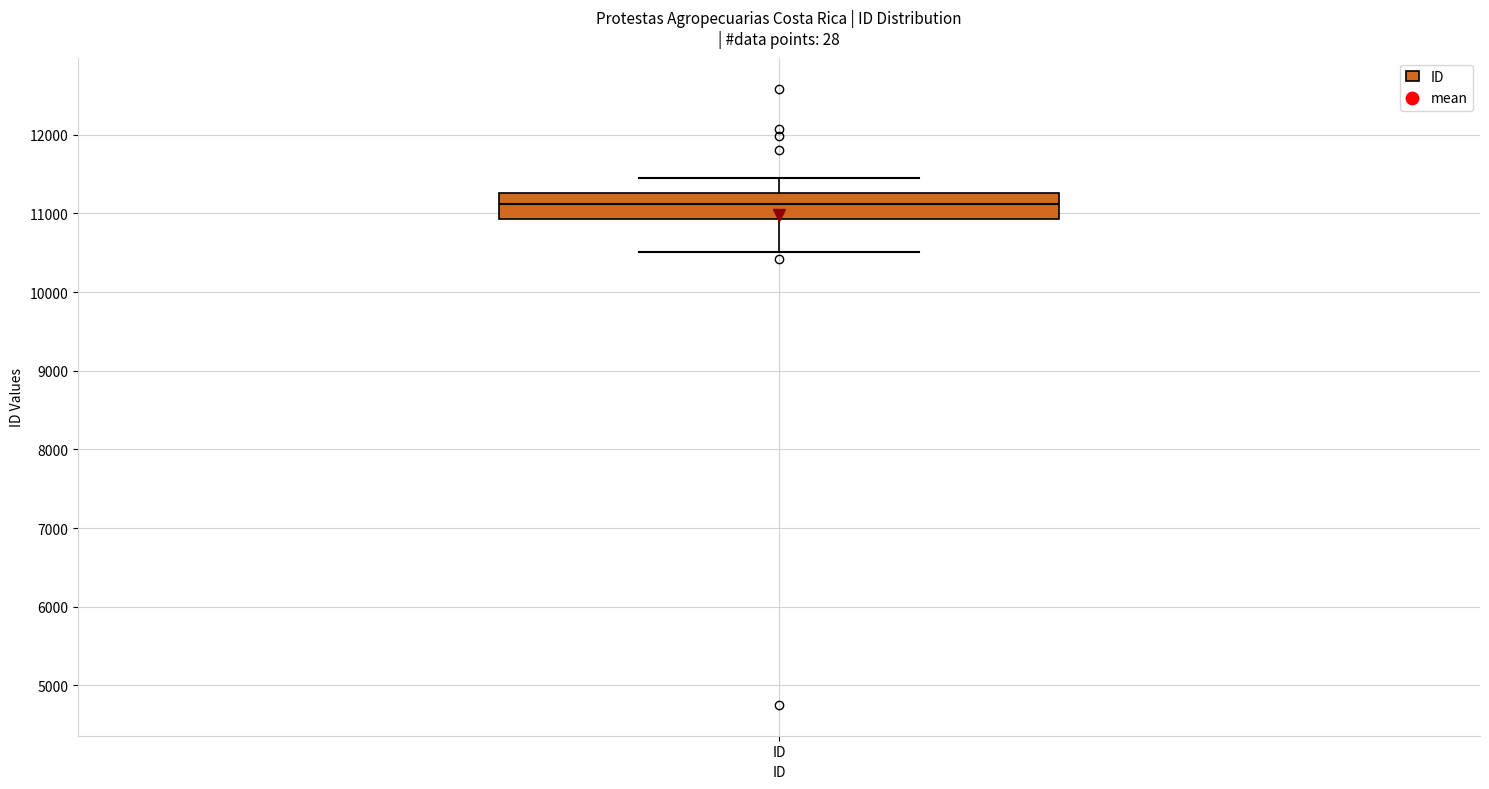

Transcribe this box plot: give where the median line is, the range the box spans, and where the two whiskers end, as read against the y-axis. The values are not printed on the chart, so give them approximately, as read against the axis.

median 11100, box 10900 to 11300, whiskers 10500 to 11500